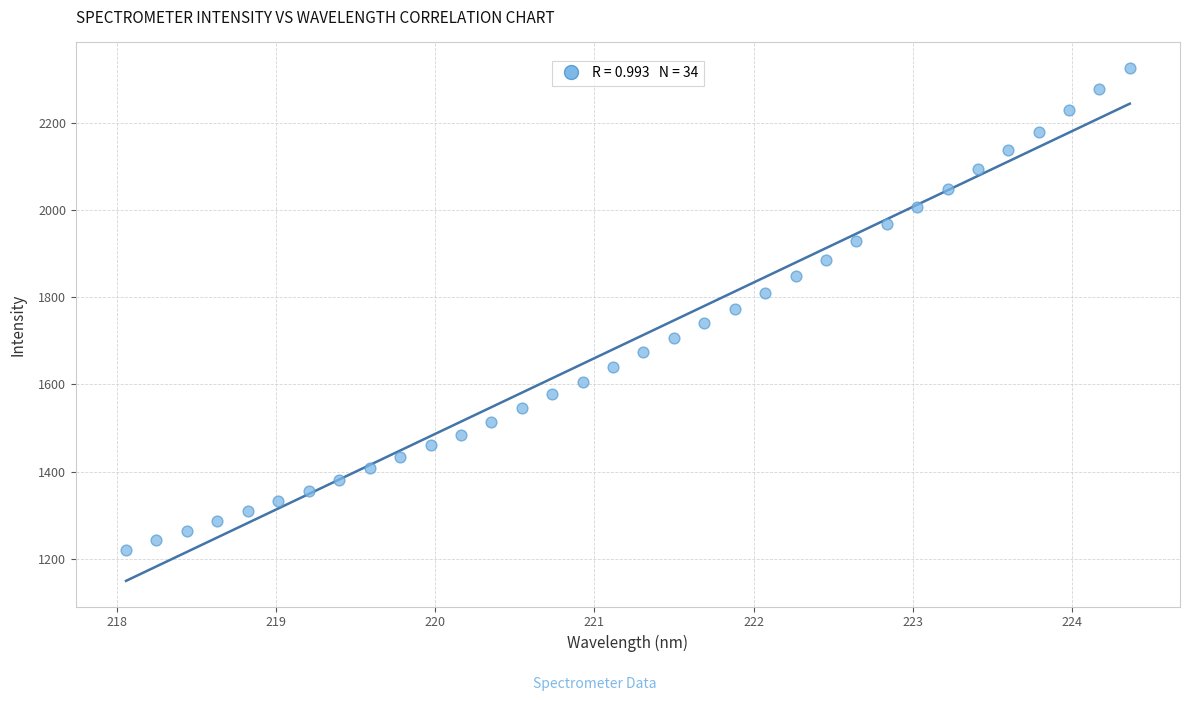

What is the range of Y values (max minus min)?

1105.0